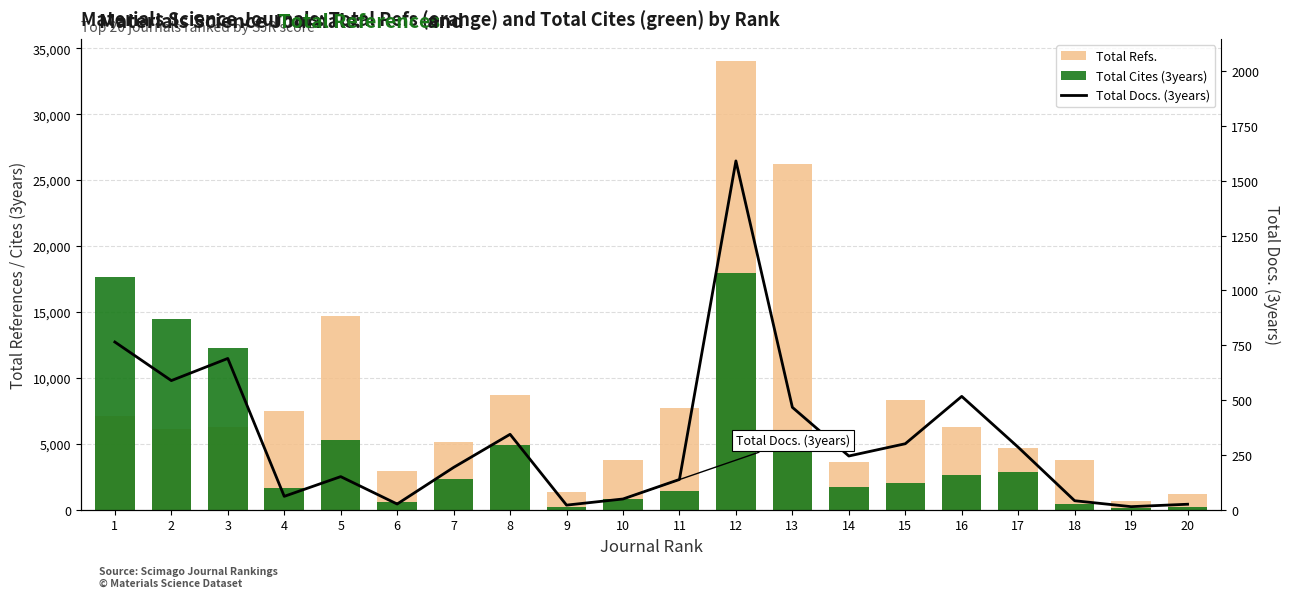

Between 4 and 9, which series saw the biggest shift?

Total Refs.